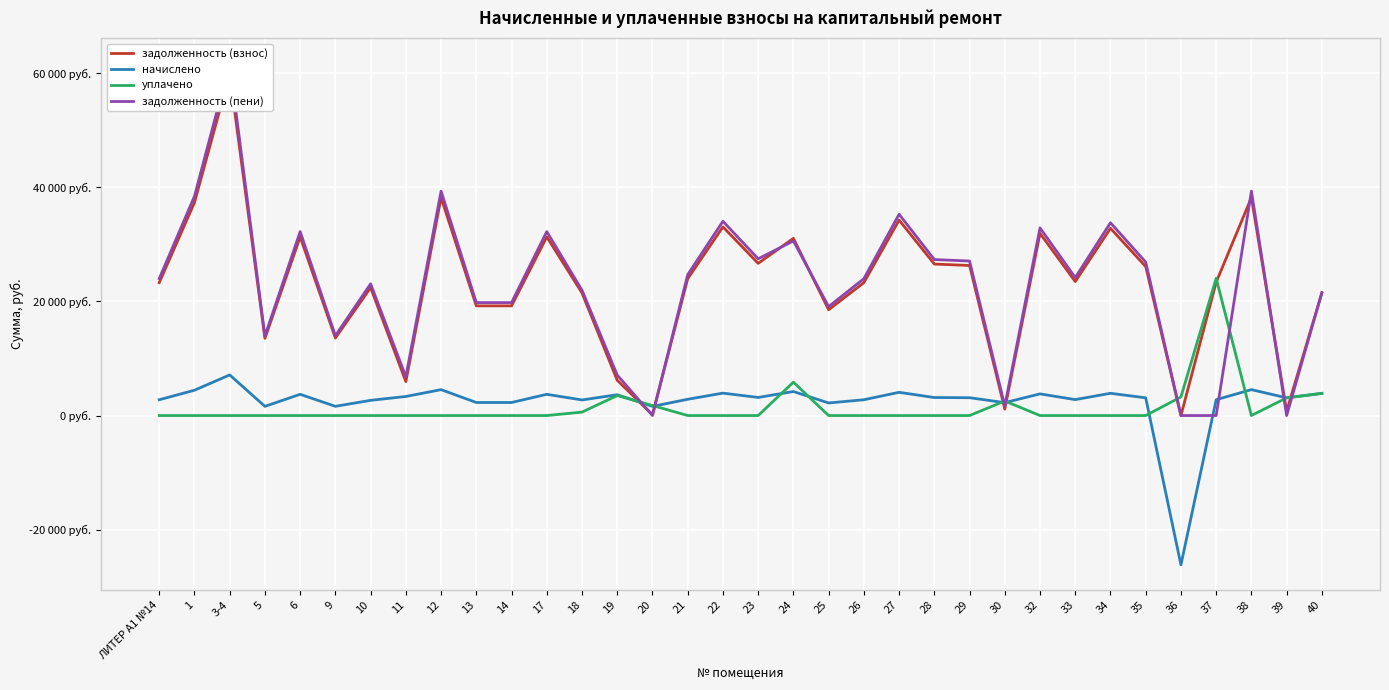

What is the sum of the уплачено values at 39 and 32?

3102.4